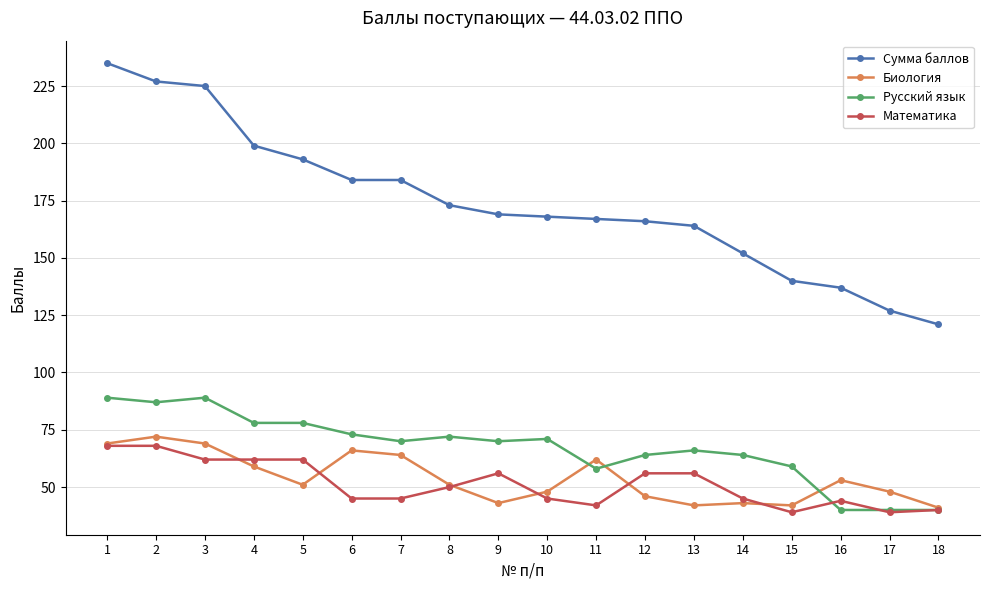

True or false: Русский язык and Сумма баллов cross at least once.

False